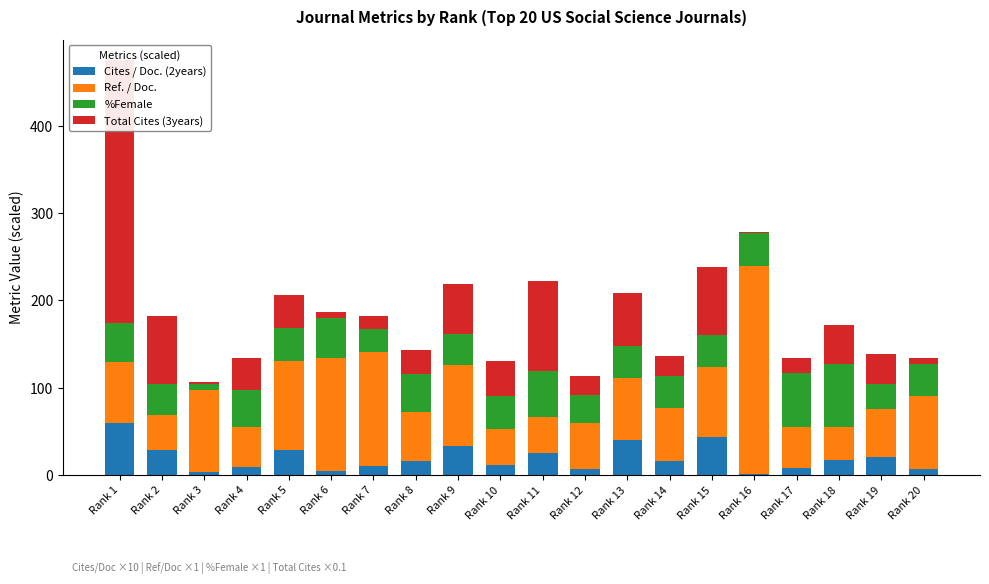

Which series has the largest range (max minus min)?

Total Cites (3years)